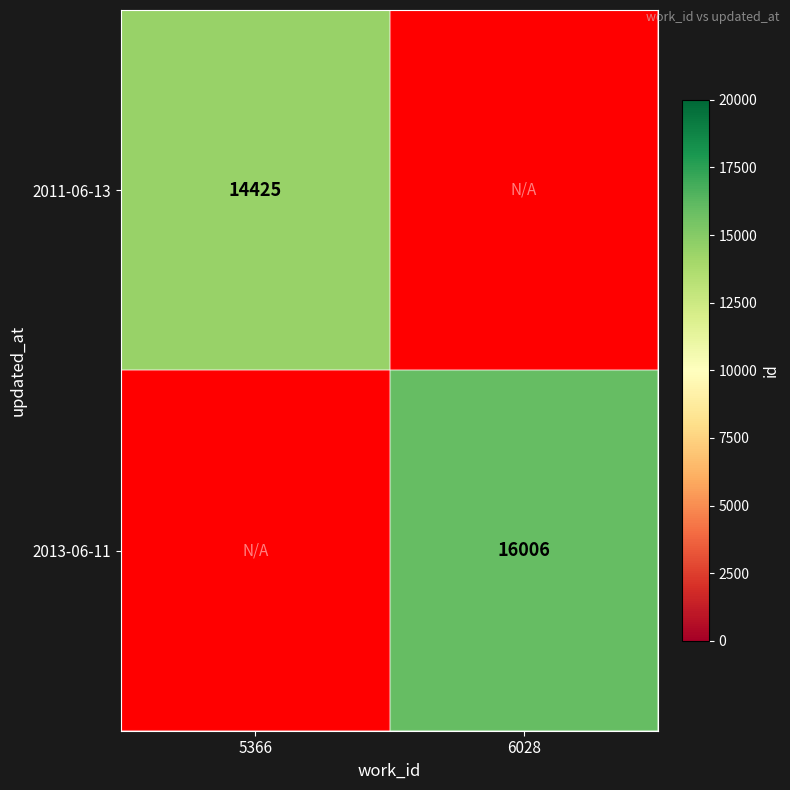

Is it true that 2013-06-11 equals 8716 at 6028?

False